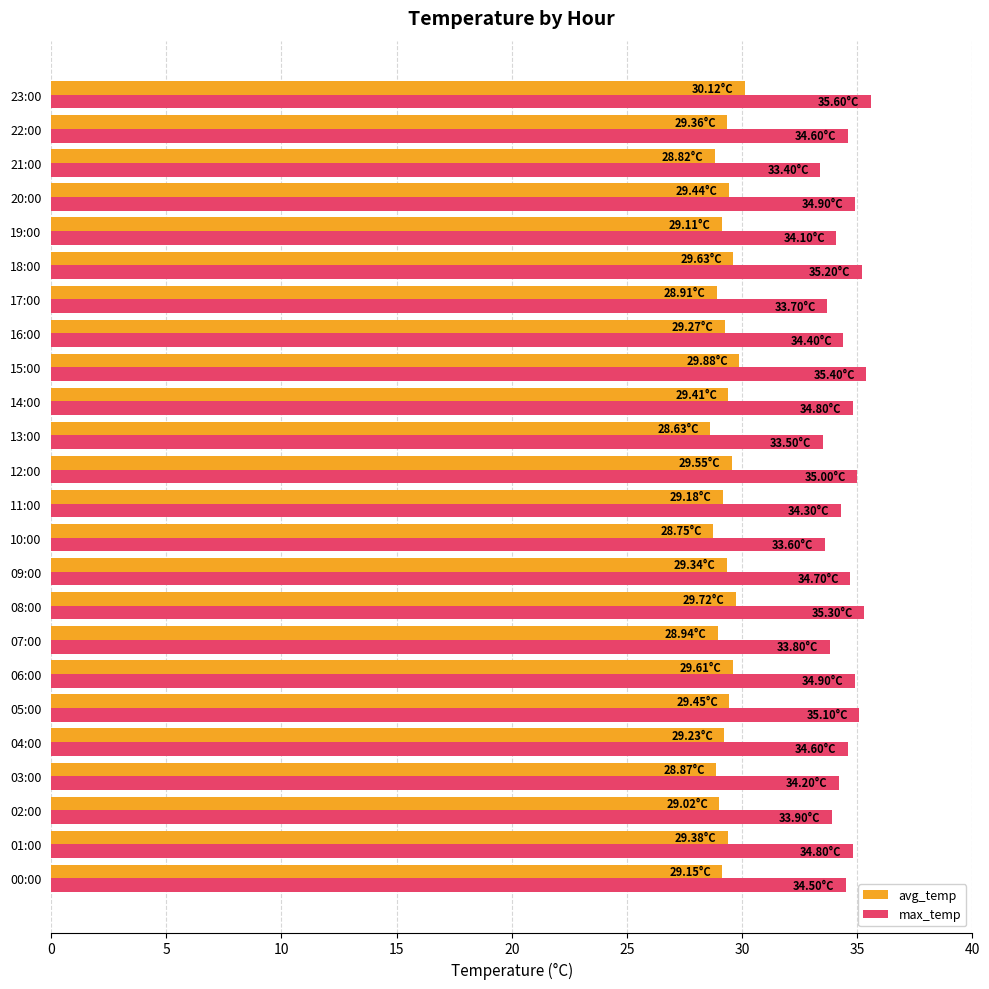

What is the difference between the second highest and minimum values in the max_temp series?

2.0